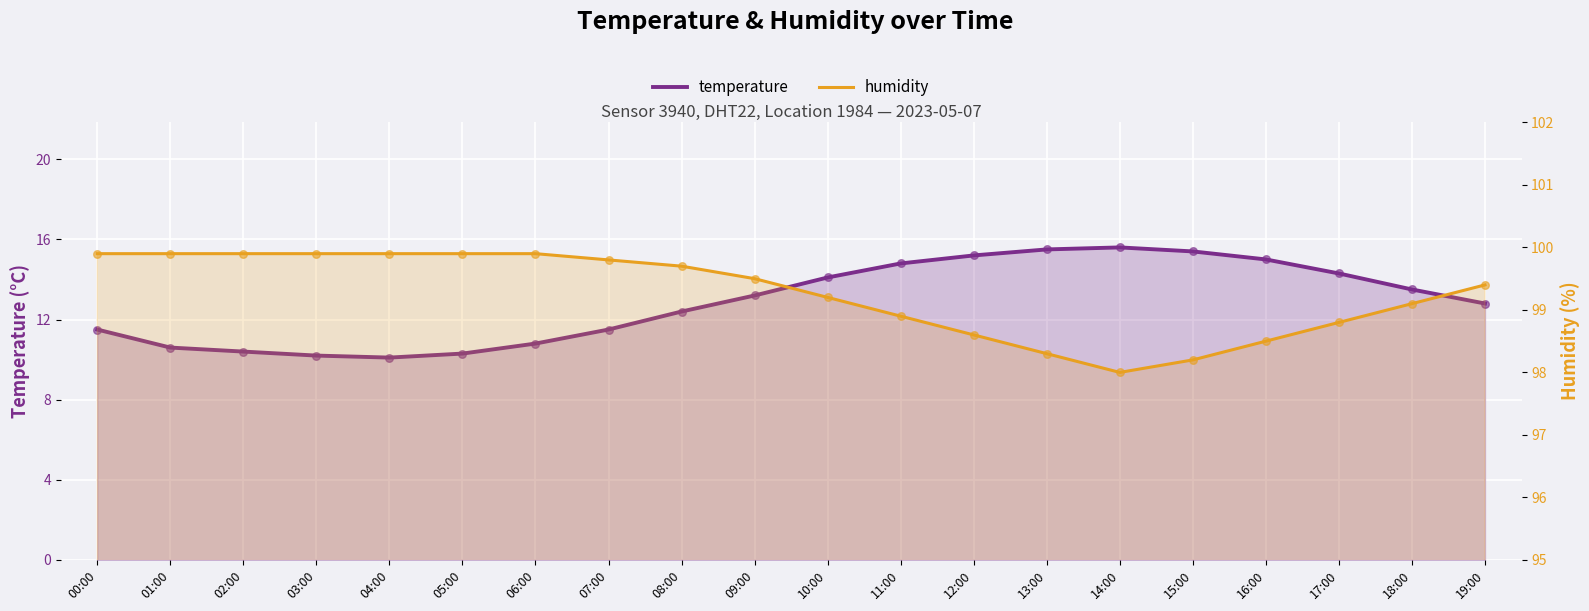

Is the value of humidity at 04:00 greater than the value of temperature at 19:00?

Yes